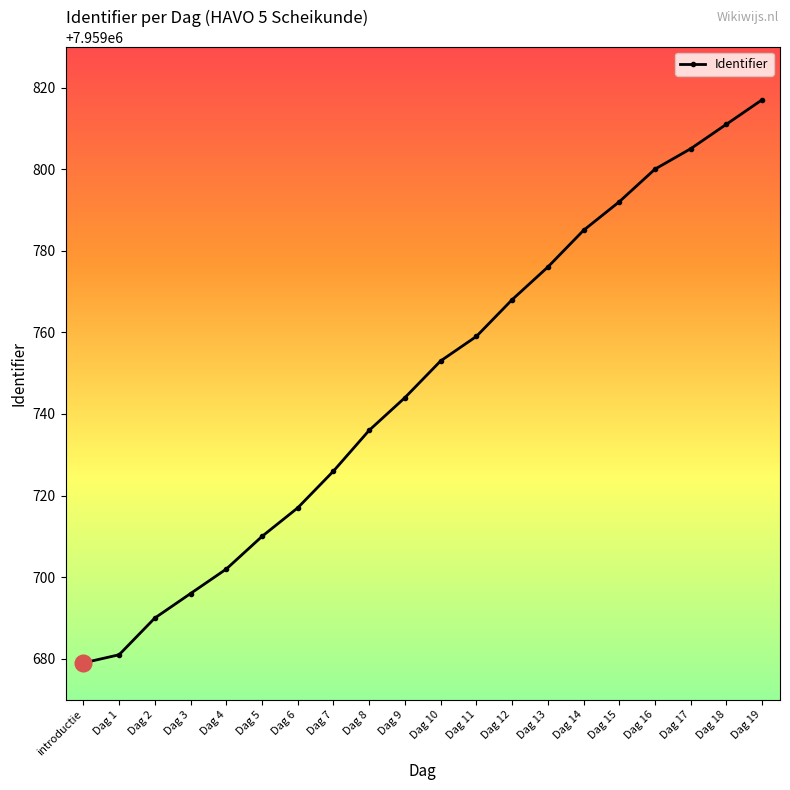

The value at Dag 15 is 7959792. True or false?

True